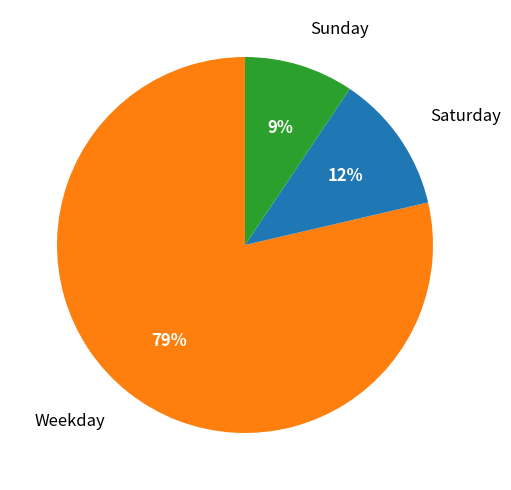

To the nearest percent, what is the average slice percentage?

33%